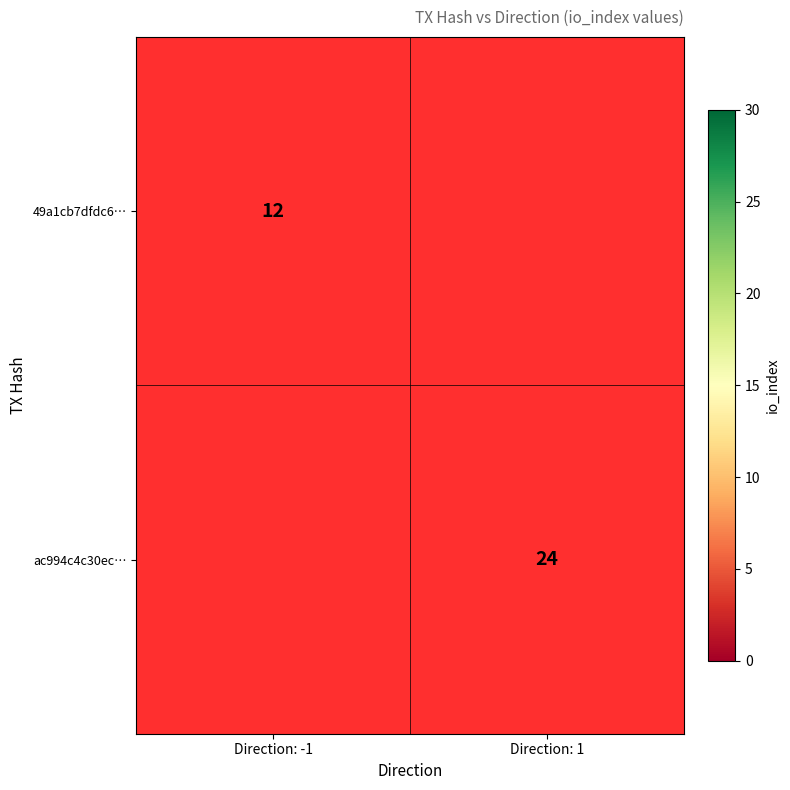

True or false: 49a1cb7dfdc6… has a value of 21 at Direction: -1.

False